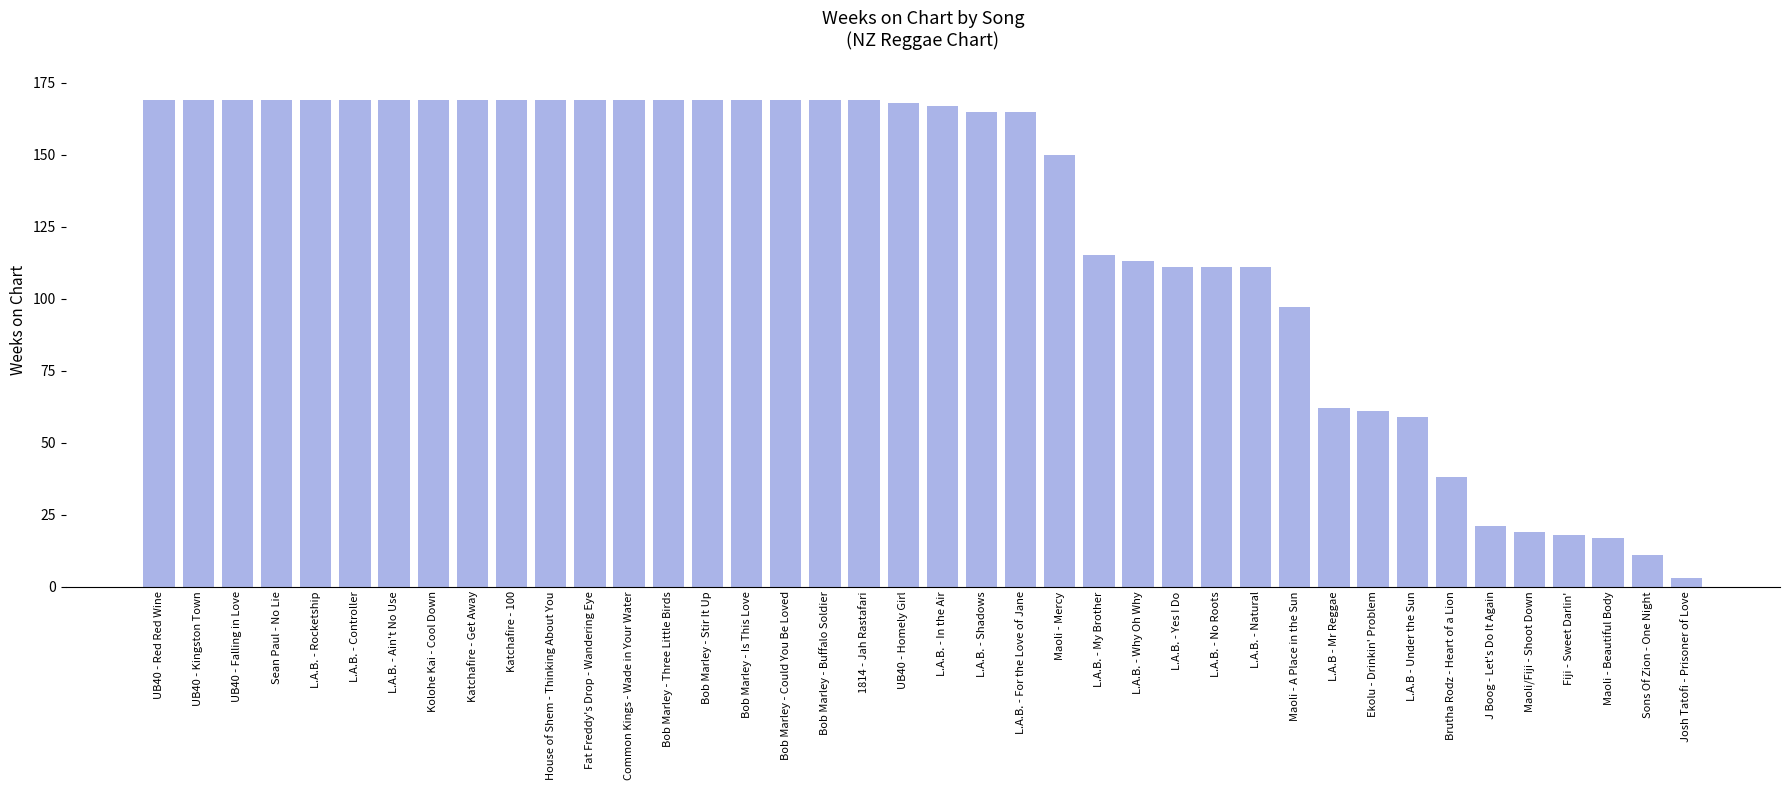

Reading left to right, extract all data points from this chart.

UB40 - Red Red Wine=169	UB40 - Kingston Town=169	UB40 - Falling in Love=169	Sean Paul - No Lie=169	L.A.B. - Rocketship=169	L.A.B. - Controller=169	L.A.B. - Ain't No Use=169	Kolohe Kai - Cool Down=169	Katchafire - Get Away=169	Katchafire - 100=169	House of Shem - Thinking About You=169	Fat Freddy's Drop - Wandering Eye=169	Common Kings - Wade in Your Water=169	Bob Marley - Three Little Birds=169	Bob Marley - Stir It Up=169	Bob Marley - Is This Love=169	Bob Marley - Could You Be Loved=169	Bob Marley - Buffalo Soldier=169	1814 - Jah Rastafari=169	UB40 - Homely Girl=168	L.A.B. - In the Air=167	L.A.B. - Shadows=165	L.A.B. - For the Love of Jane=165	Maoli - Mercy=150	L.A.B. - My Brother=115	L.A.B. - Why Oh Why=113	L.A.B. - Yes I Do=111	L.A.B. - No Roots=111	L.A.B. - Natural=111	Maoli - A Place in the Sun=97	L.A.B - Mr Reggae=62	Ekolu - Drinkin' Problem=61	L.A.B - Under the Sun=59	Brutha Rodz - Heart of a Lion=38	J Boog - Let's Do It Again=21	Maoli/Fiji - Shoot Down=19	Fiji - Sweet Darlin'=18	Maoli - Beautiful Body=17	Sons Of Zion - One Night=11	Josh Tatofi - Prisoner of Love=3